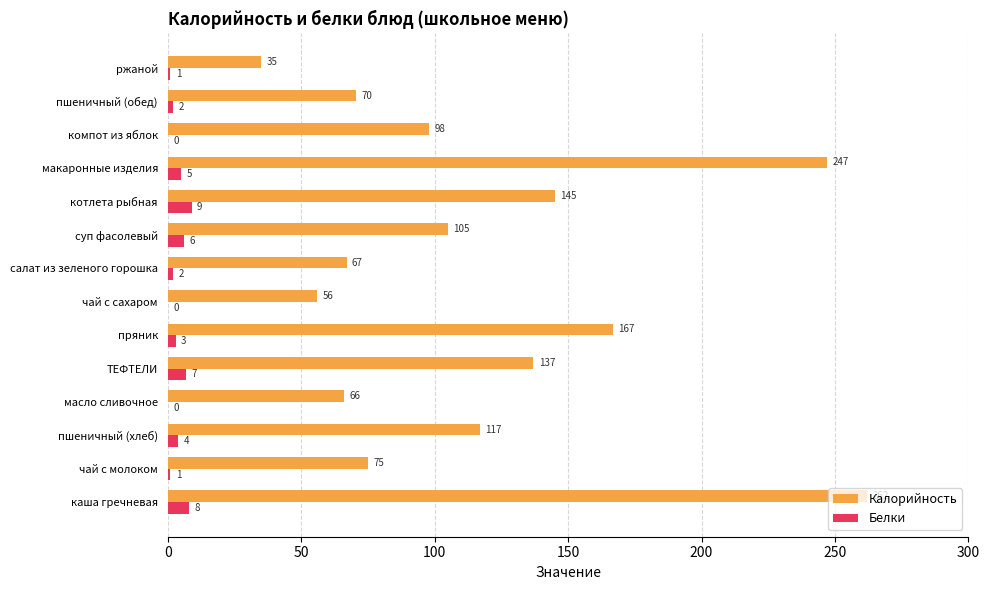

Count the Белки values in the range 1 to 6.

8